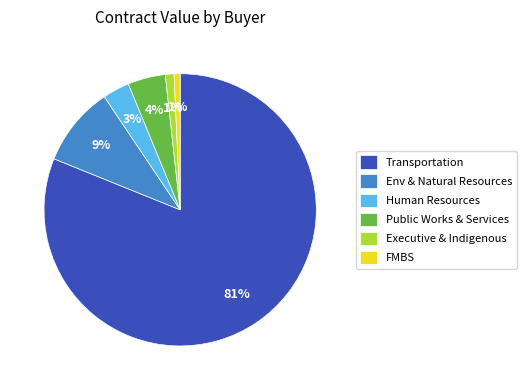

How many slices are in this pie chart?

6